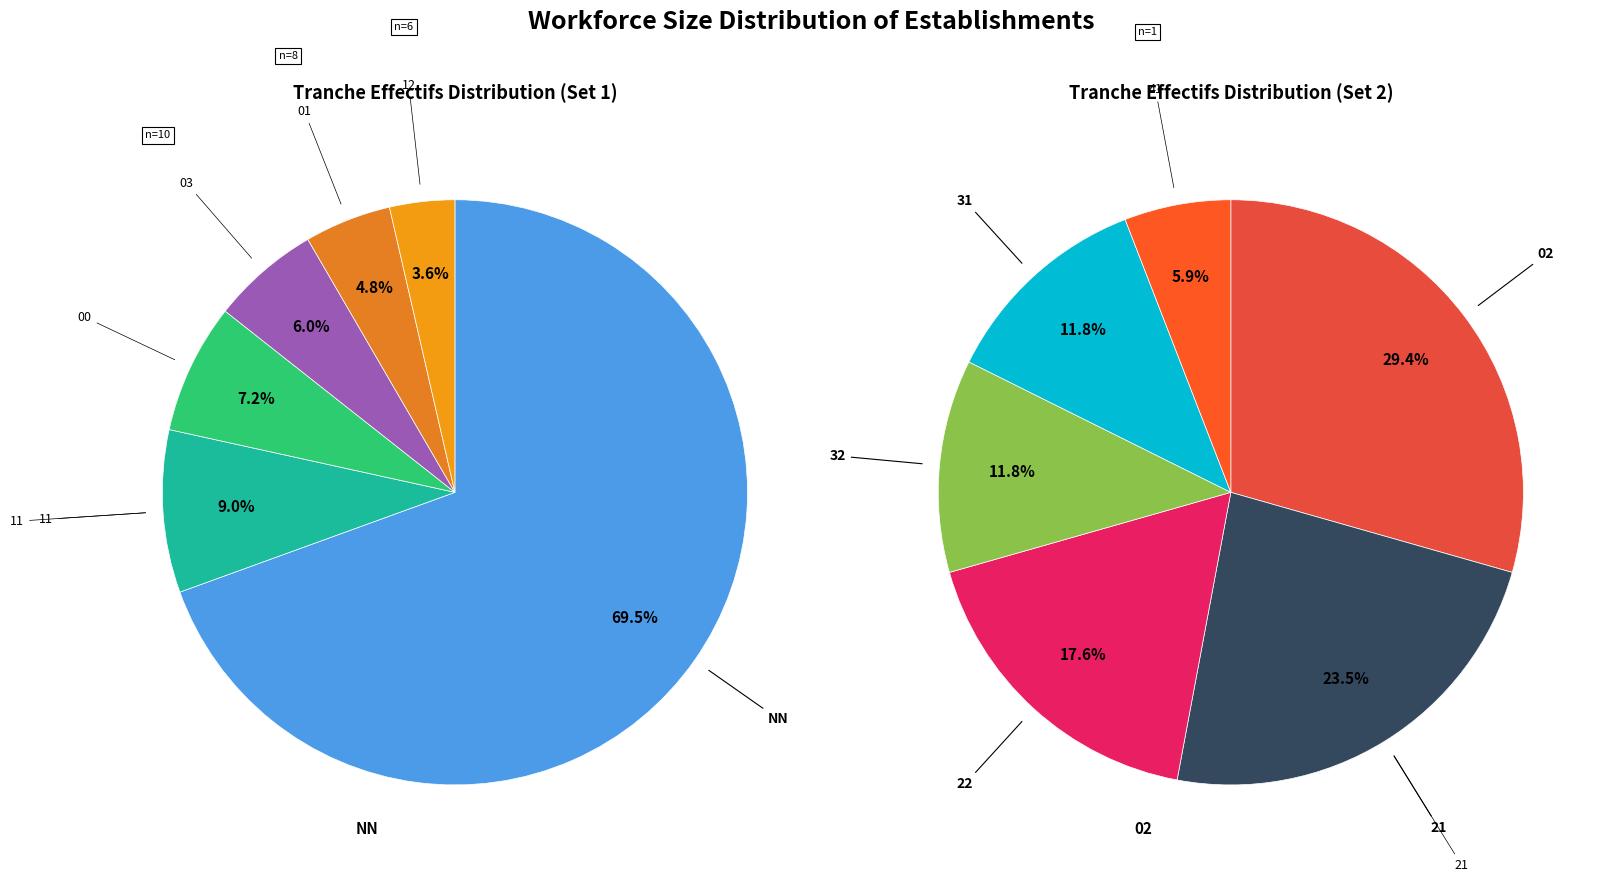

Rank the categories by value from highest to lowest.

NN, 11, 00, 03, 01, 12, 02, 21, 22, 31, 32, 41